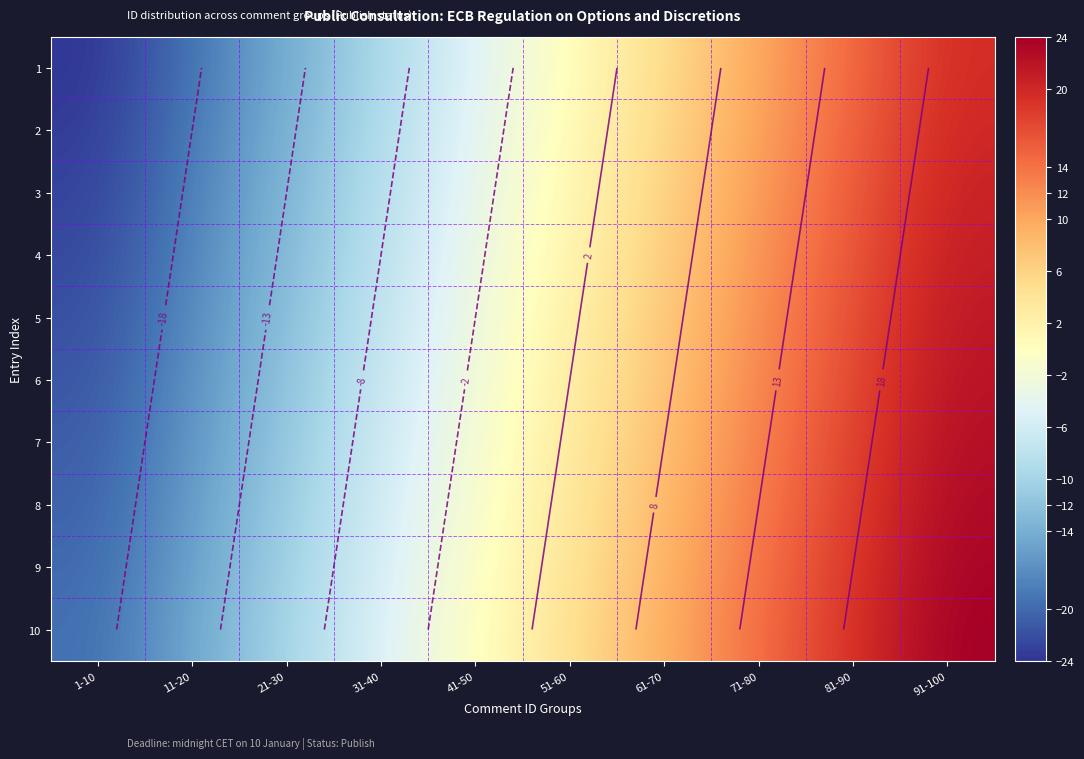

What is the difference between the highest and lowest values at 1-10?

4.4